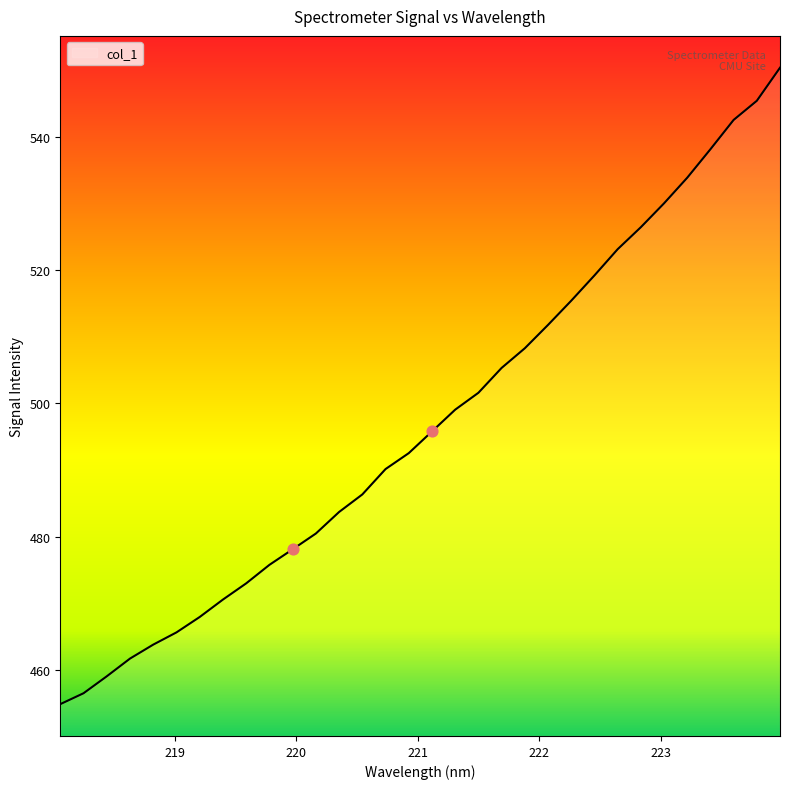

What is the greatest value displayed?

550.4